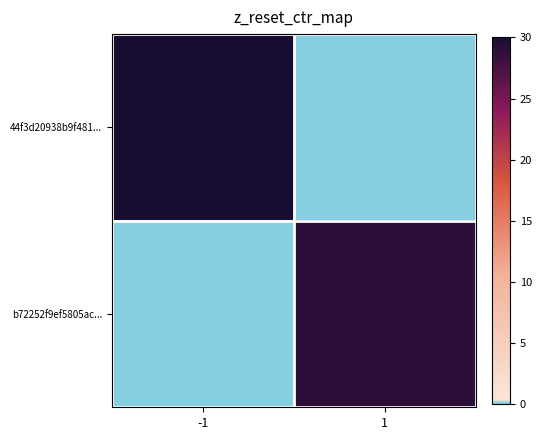

At -1, list the series in order from largest to smallest.

44f3d20938b9f481..., b72252f9ef5805ac...